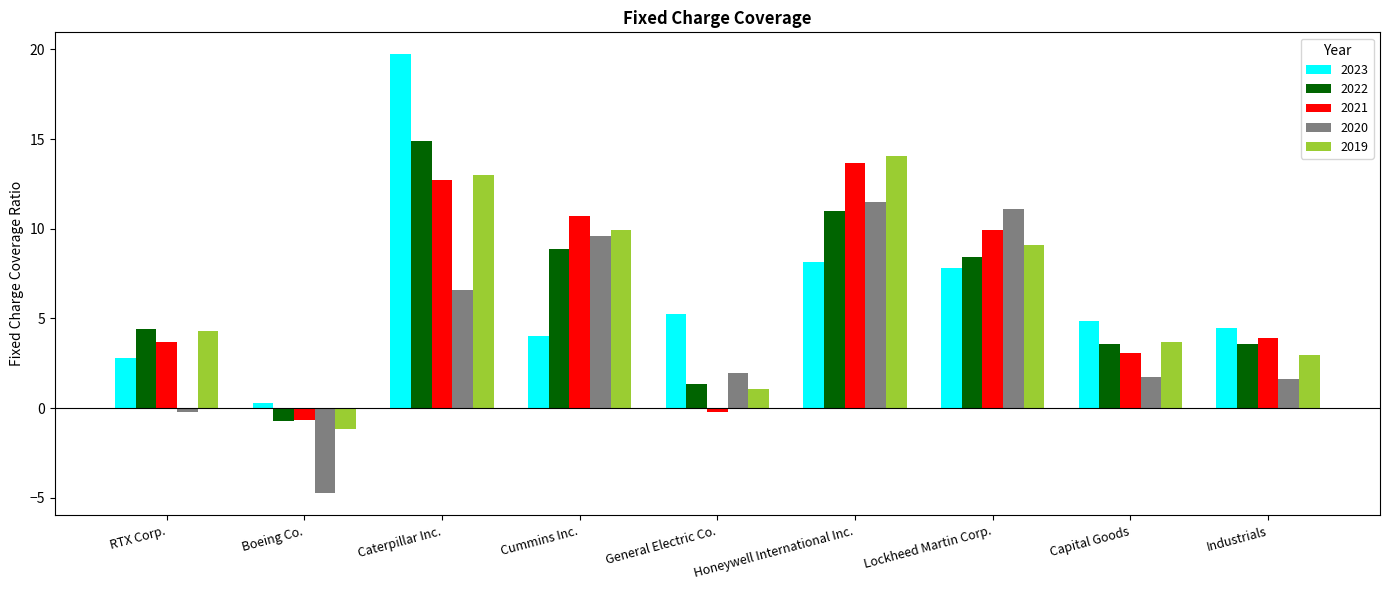

Is it true that 2023 equals 4.0 at Cummins Inc.?

True